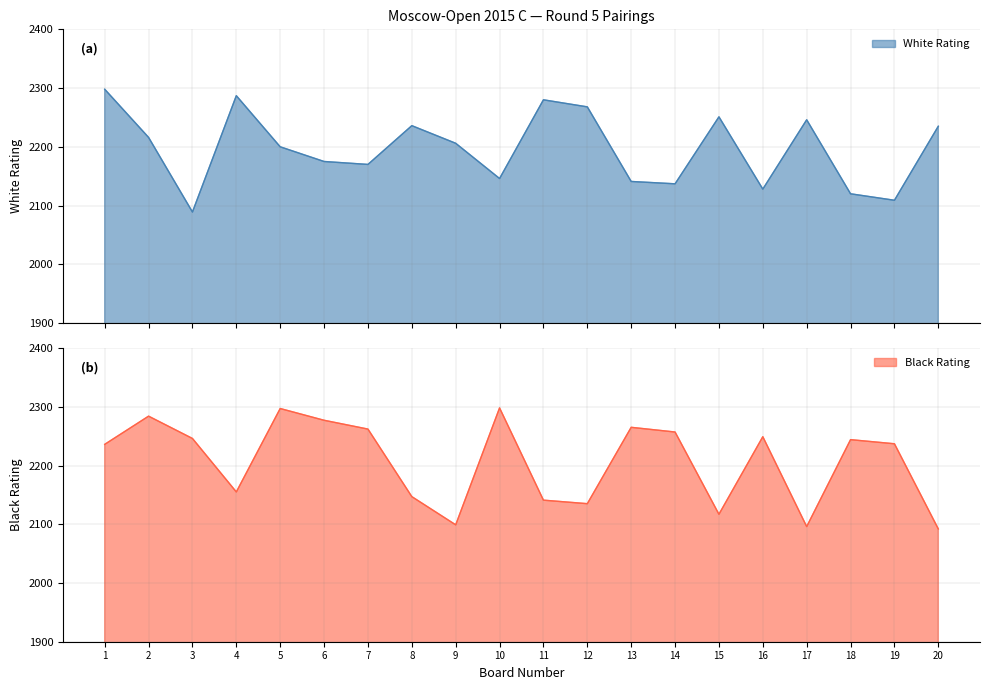

List the series in order of their overall mean, highest first.

Black Rating, White Rating